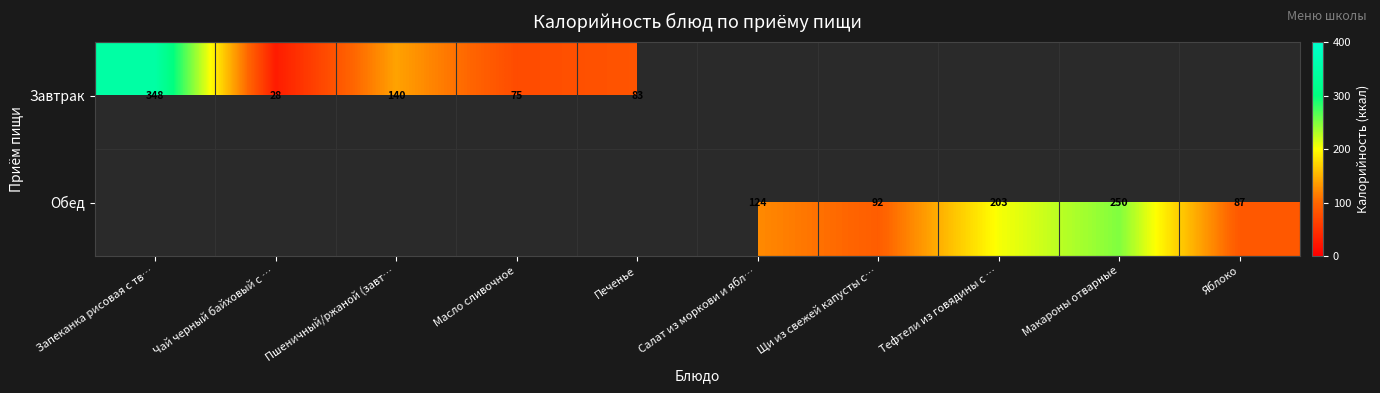

What is the sum of the Завтрак values at Чай черный байховый с … and Масло сливочное?

103